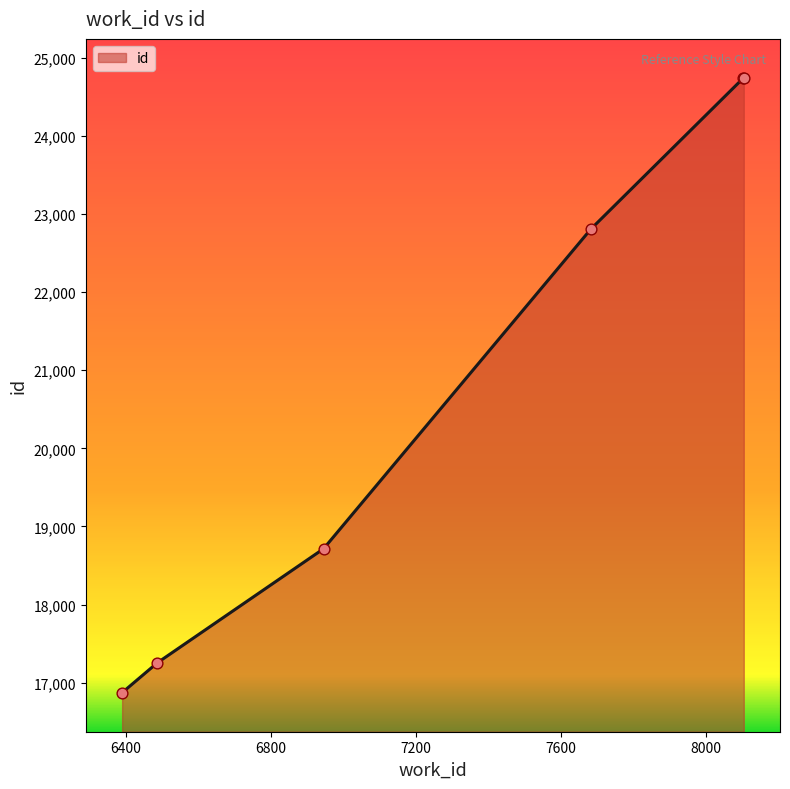

What is the sum of all values?

125131